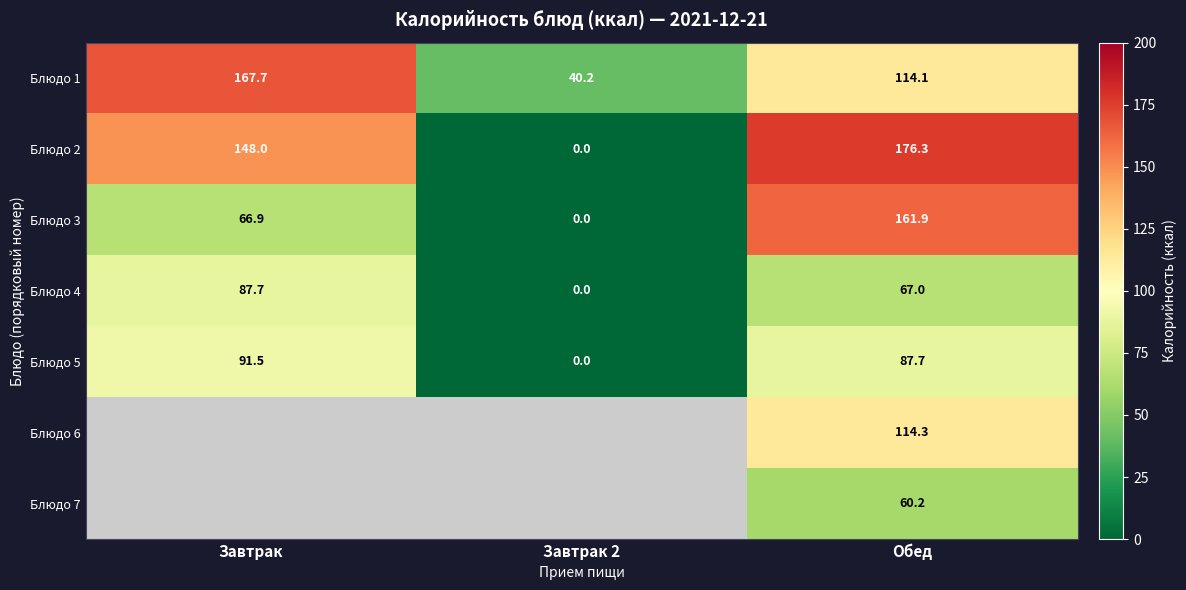

What is the difference between the Блюдо 2 values at Обед and Завтрак?

28.3